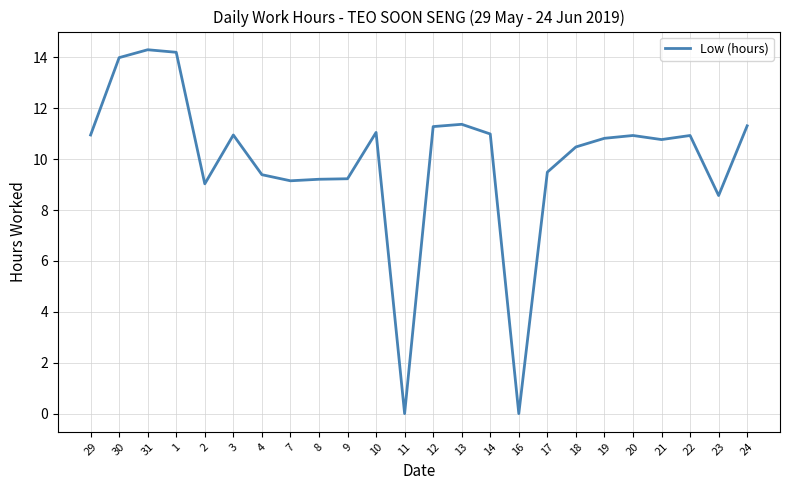

How many values are below 10?

9